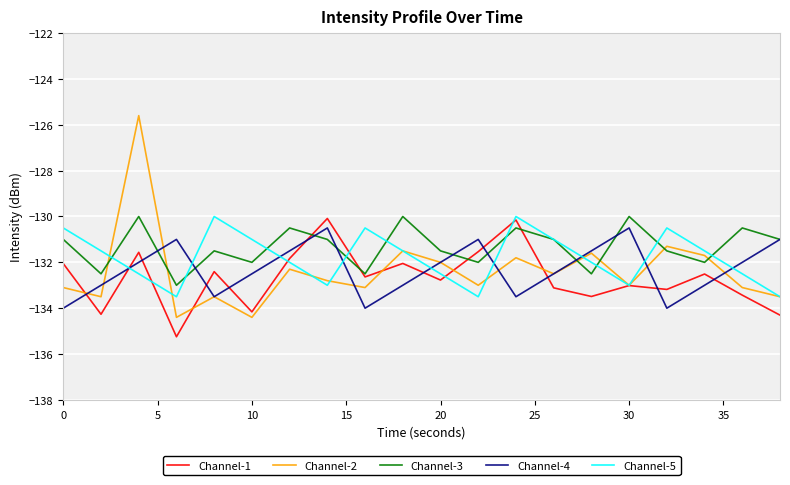

What is the maximum value for Channel-3?

-130.0